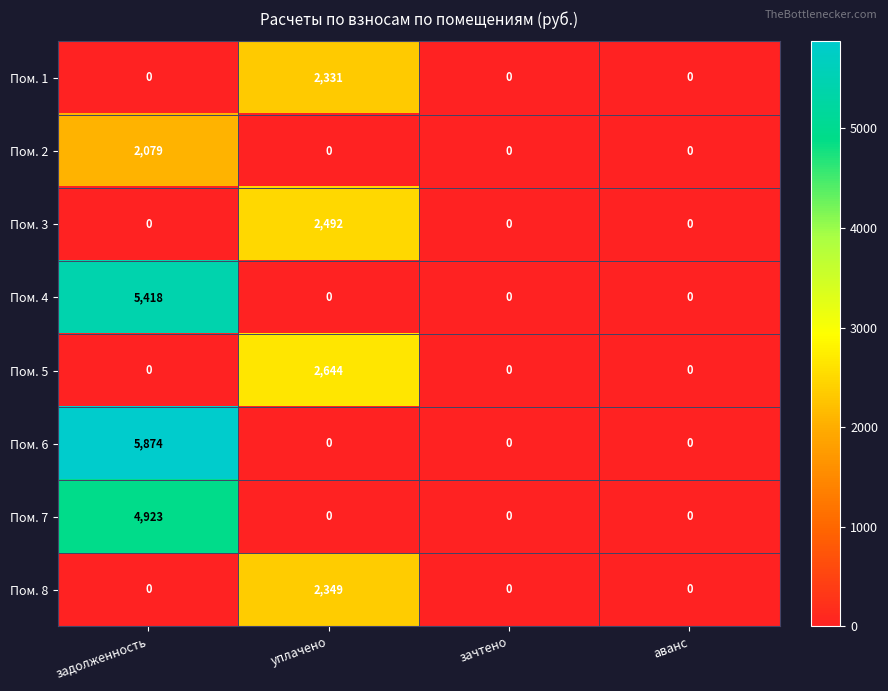

Between задолженность and зачтено, which series saw the biggest shift?

Пом. 6